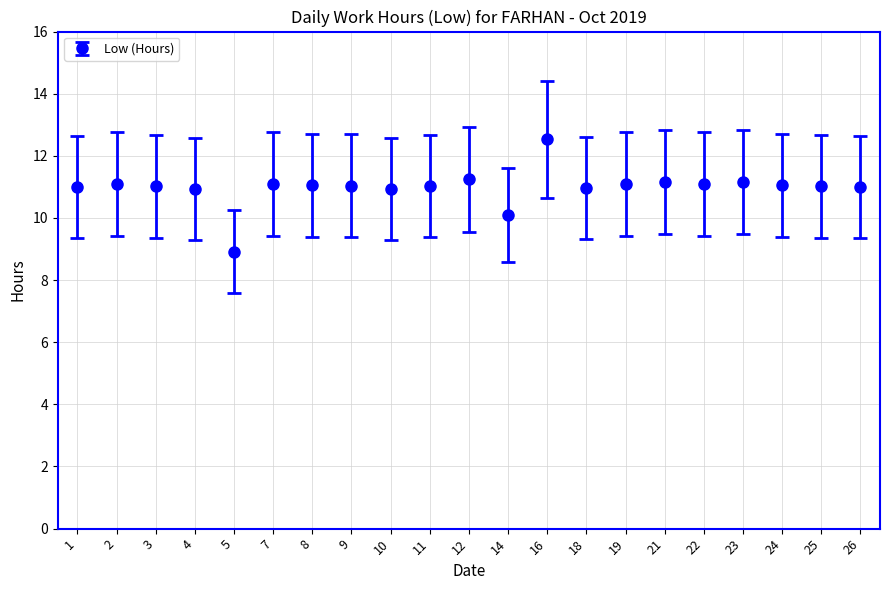

How many data points does each series have?

21